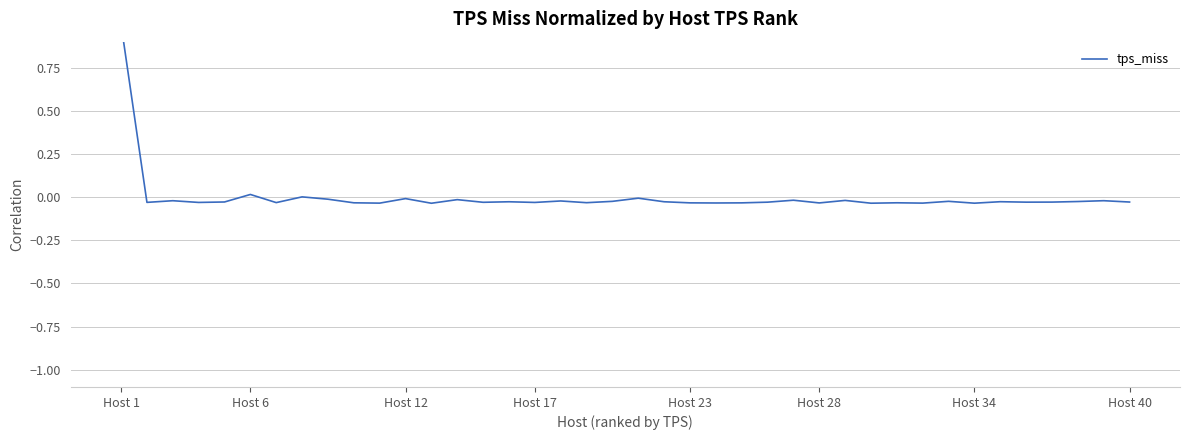

How many points are lower than both their immediate neighbors (excluding endpoints)?

14